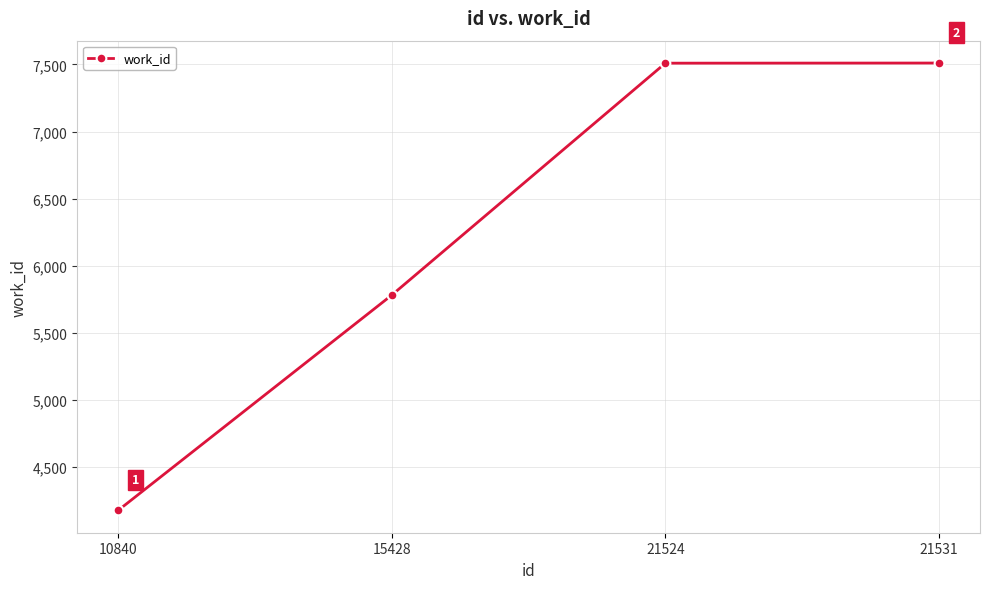

How many data points are less than 7509?

2